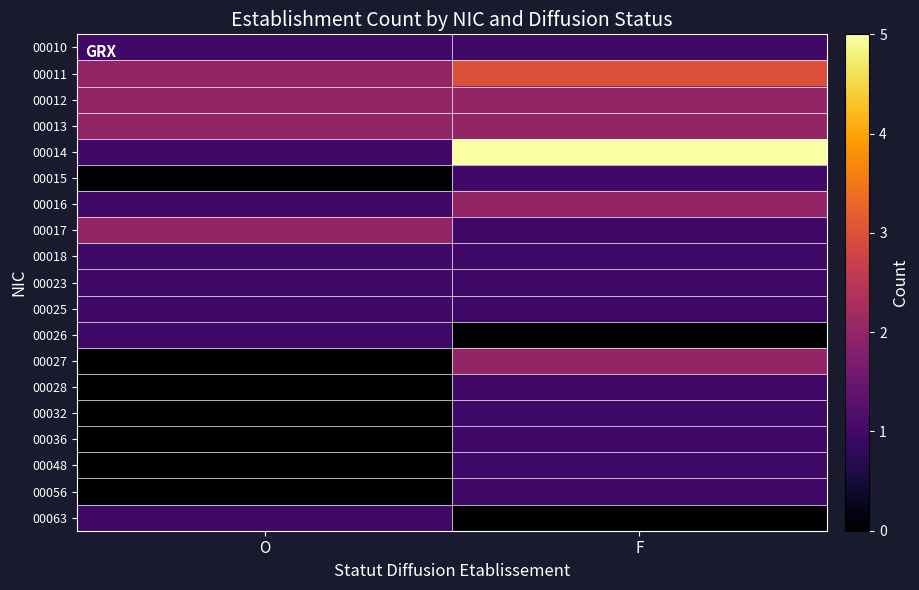

What is the greatest value displayed?

5